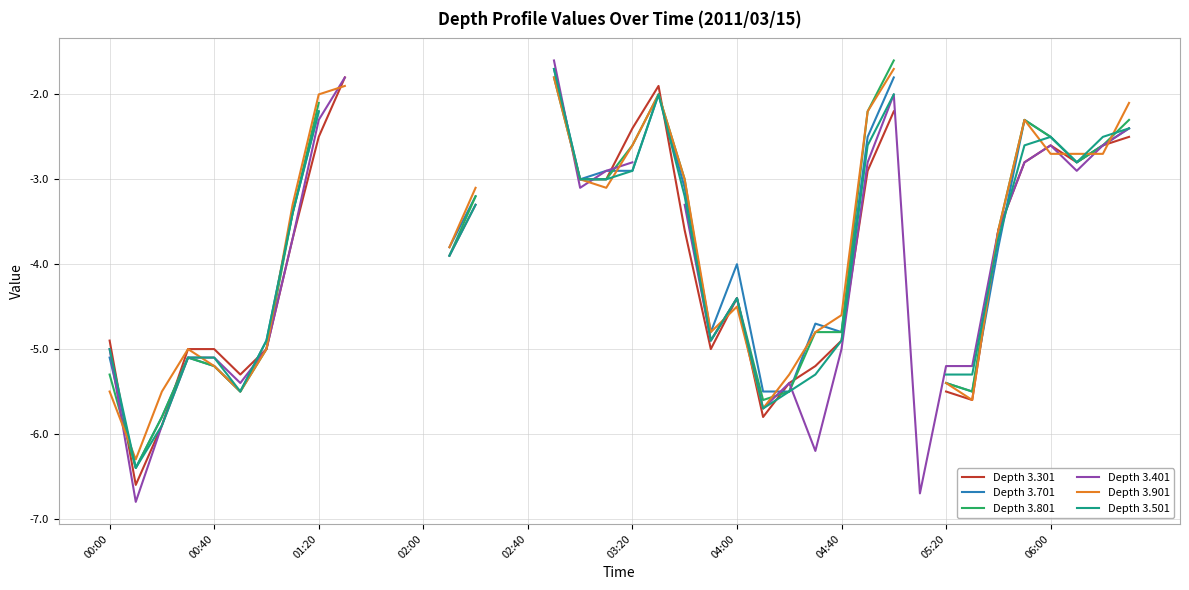

True or false: Depth 3.401 has a value of -11.2 at 00:40.

False